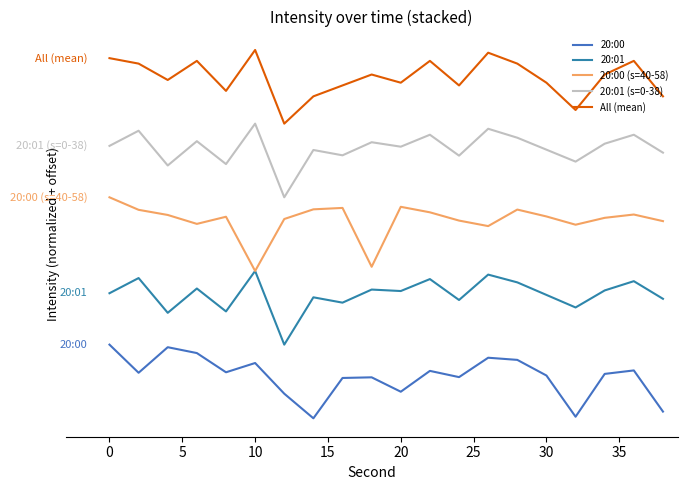

True or false: All (mean) and 20:01 cross at least once.

False